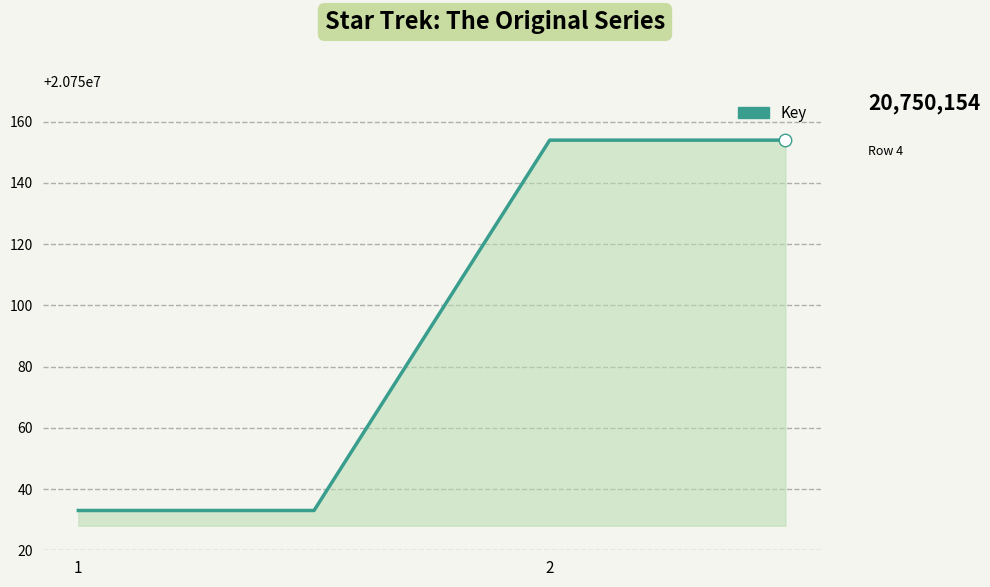

What is the difference between the maximum and minimum values?

121